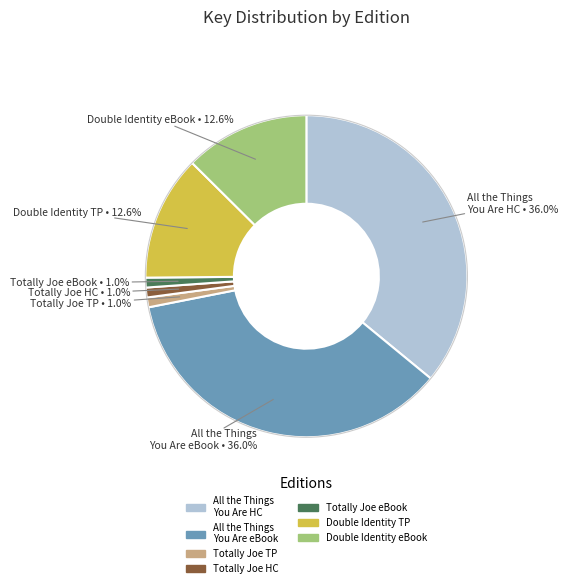

Does any single category account for the majority?

No